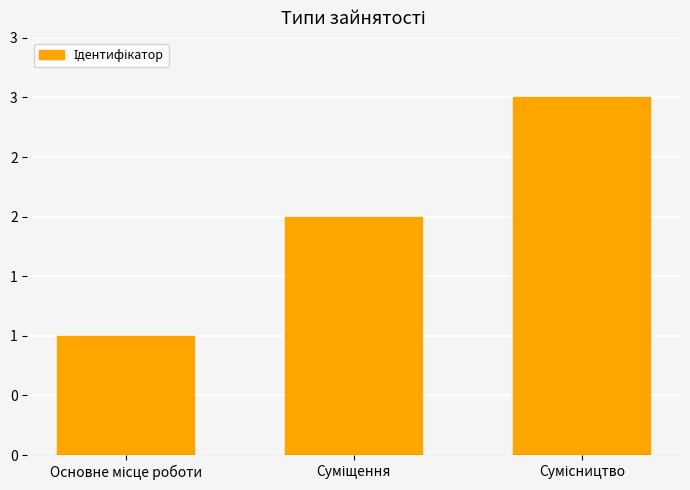

What is the smallest value displayed?

1